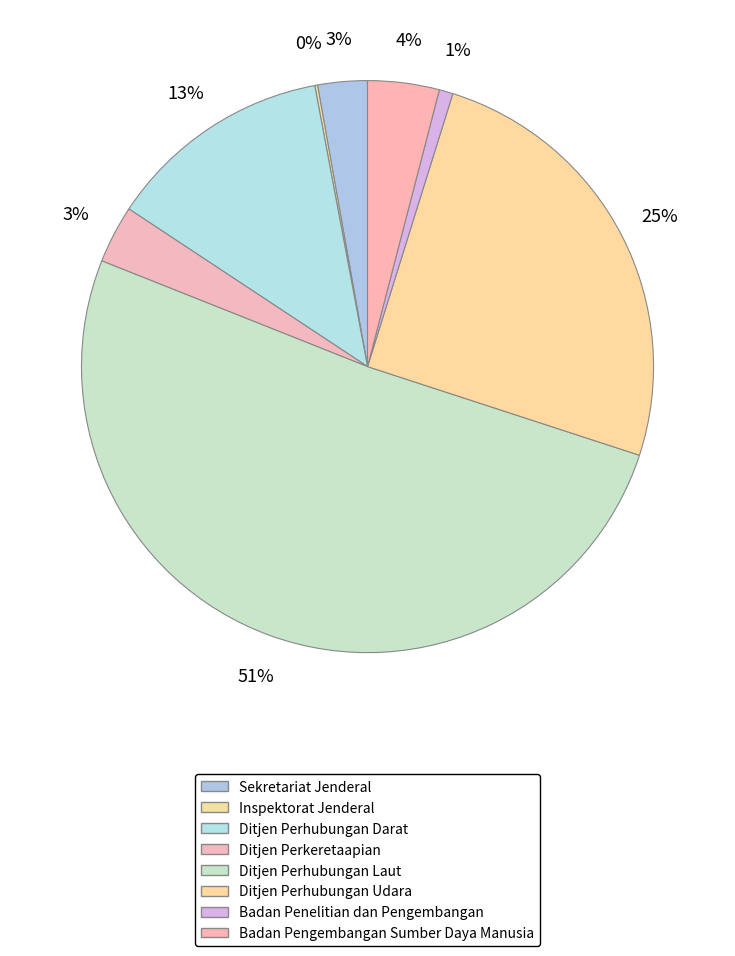

What percentage is the Ditjen Perhubungan Darat slice, to the nearest percent?

13%